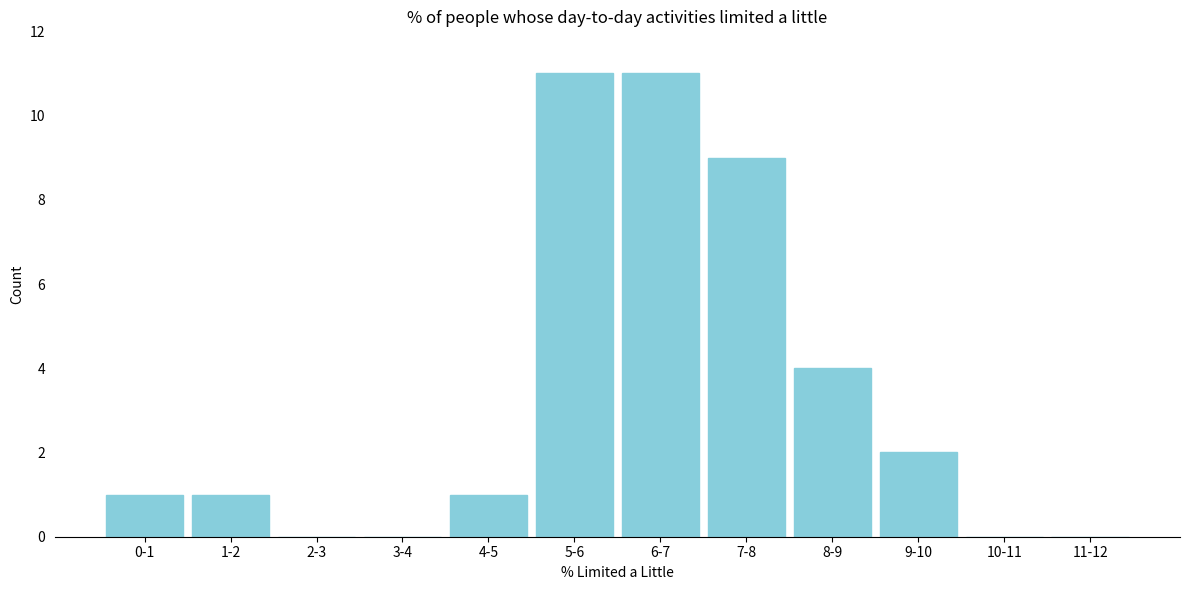

Reading left to right, list all the values displayed in this chart.

0-1=1	1-2=1	2-3=0	3-4=0	4-5=1	5-6=11	6-7=11	7-8=9	8-9=4	9-10=2	10-11=0	11-12=0